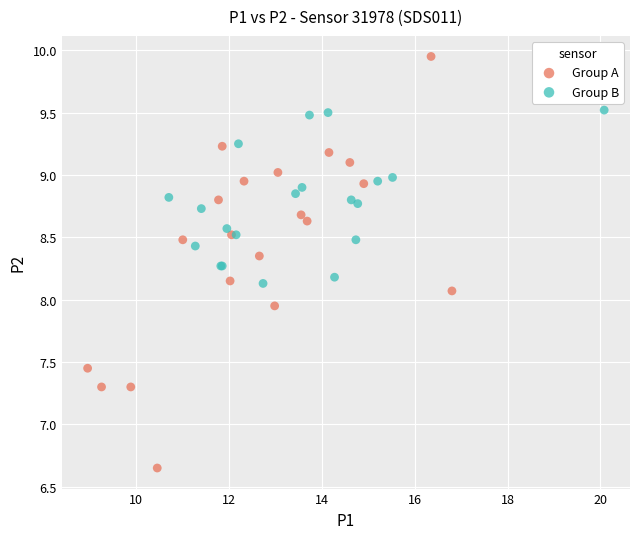

Which series has the largest Y range (max minus min)?

Group A